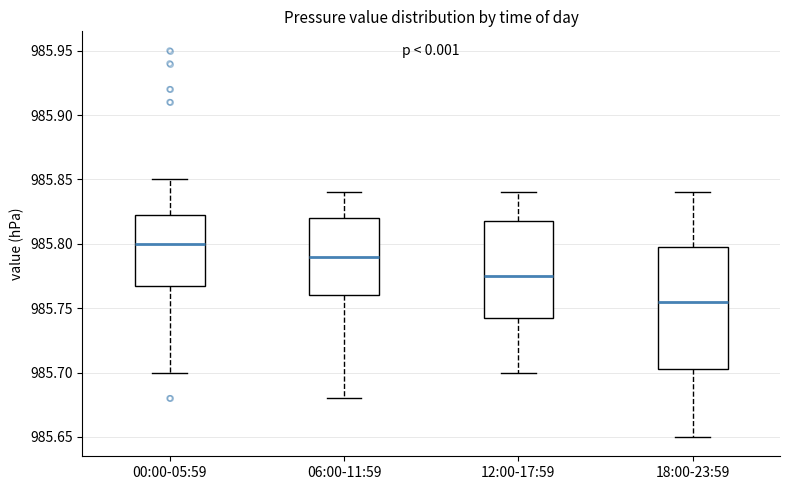

Reading left to right, read every box against the y-axis: the position of its median line, the range the box covers, and the ends of its whiskers. The values are not printed on the chart, so give them approximately, as read against the axis.

00:00-05:59: median 985.800, box 985.770 to 985.825, whiskers 985.700 to 985.850
06:00-11:59: median 985.790, box 985.760 to 985.820, whiskers 985.680 to 985.840
12:00-17:59: median 985.775, box 985.745 to 985.820, whiskers 985.700 to 985.840
18:00-23:59: median 985.755, box 985.705 to 985.800, whiskers 985.650 to 985.840